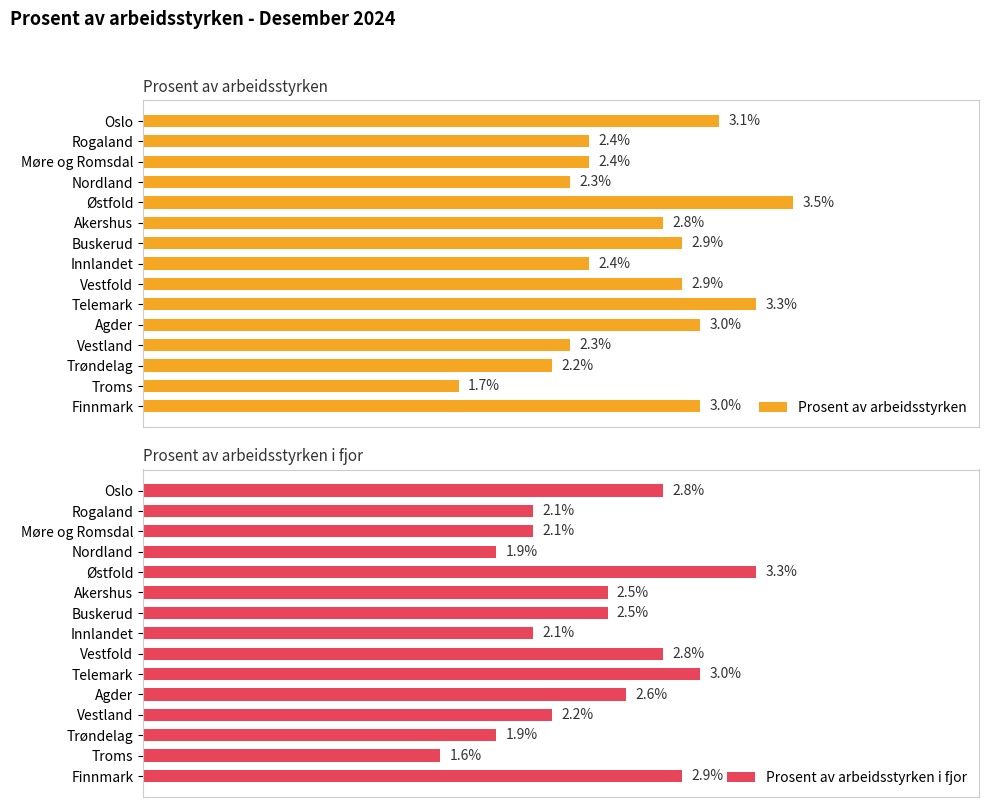

At which label does Prosent av arbeidsstyrken reach its peak?

Østfold